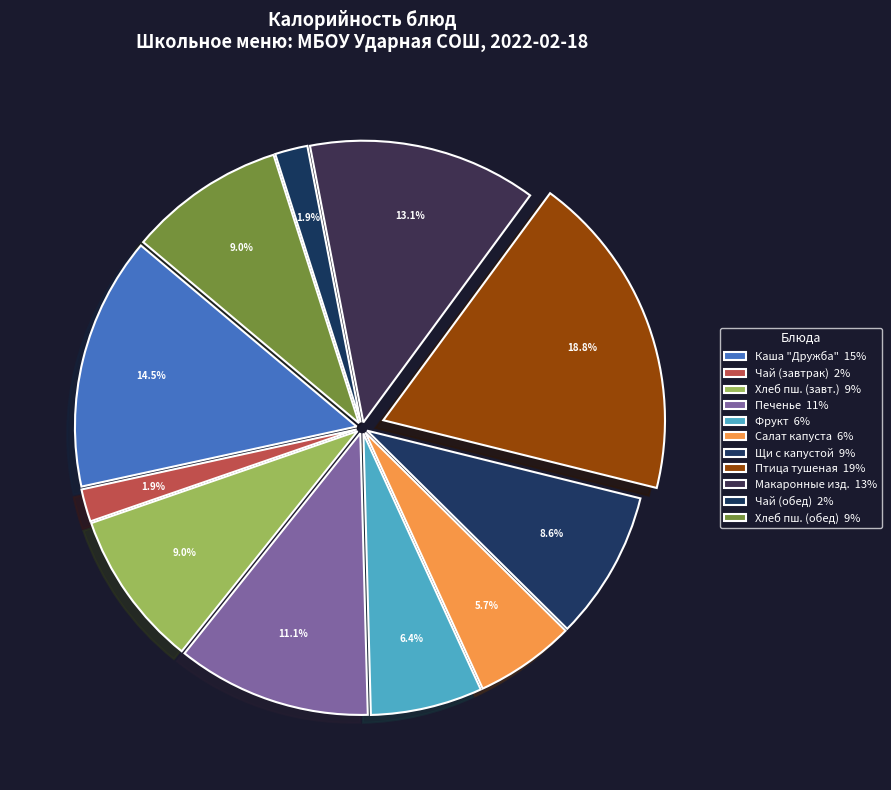

Does any single category account for the majority?

No